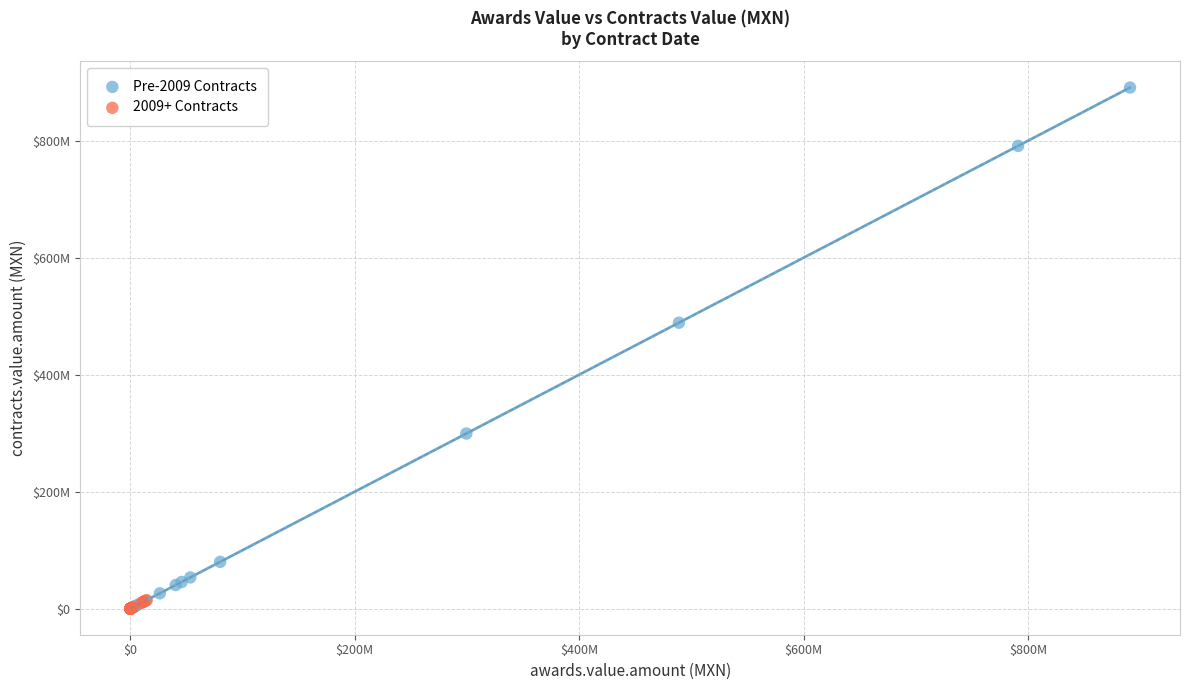

What are all the series names shown in the legend?

Pre-2009 Contracts, 2009+ Contracts